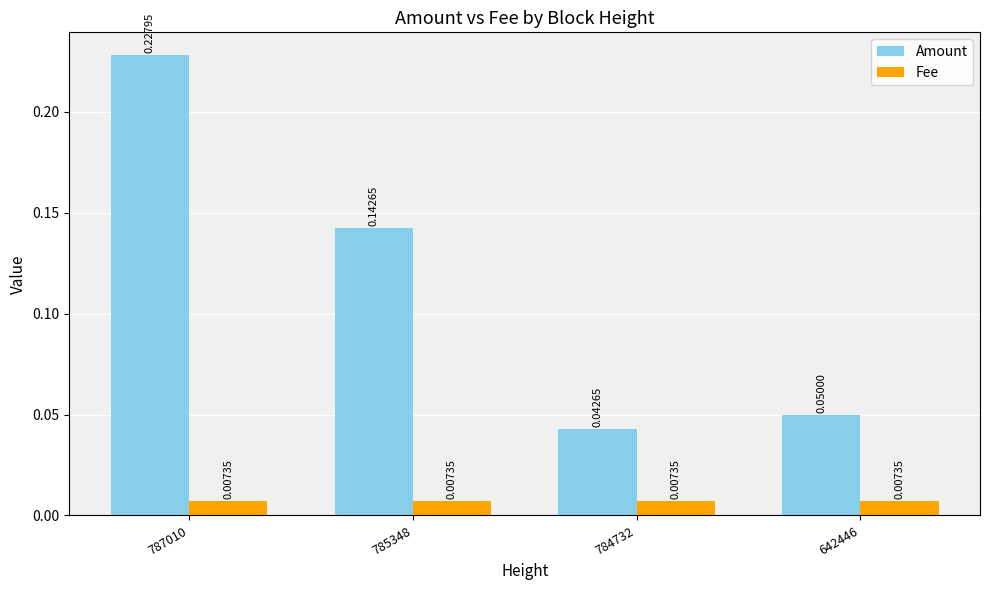

Which series has the widest spread of values?

Amount